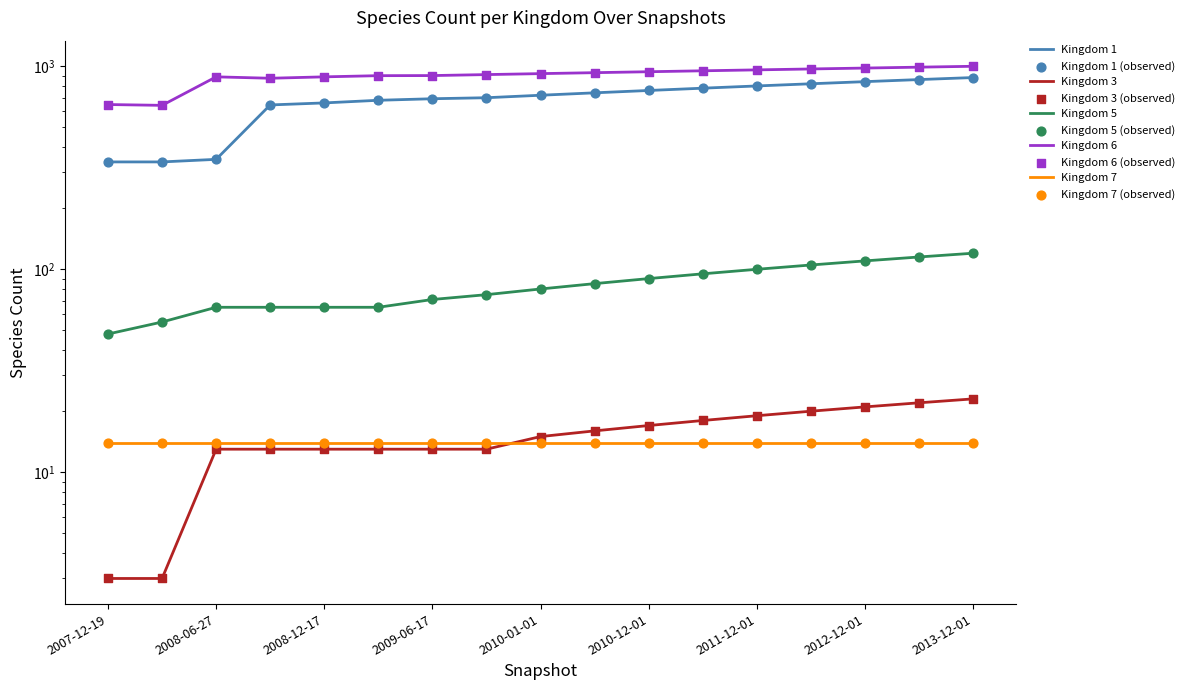

Is the value of Kingdom 5 at 2011-12-01 greater than the value of Kingdom 3 at 2011-06-01?

Yes